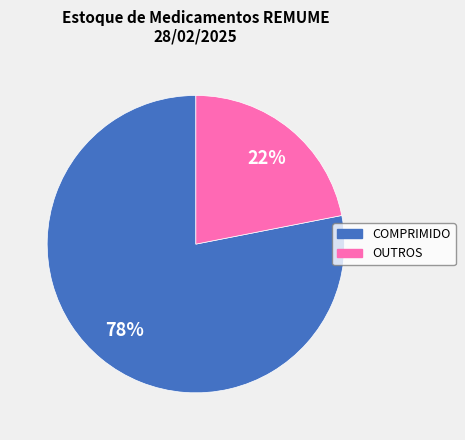

How many slices are in this pie chart?

2